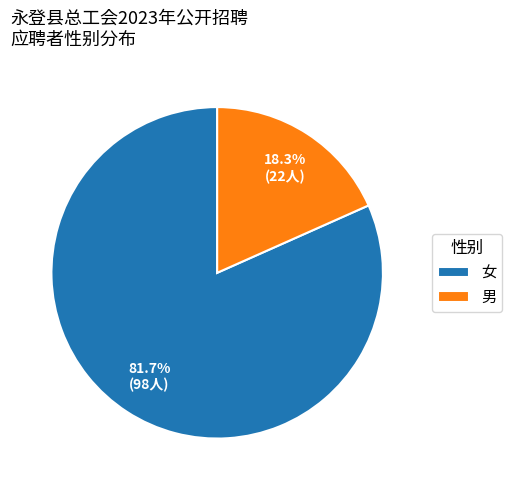

How many slices are in this pie chart?

2